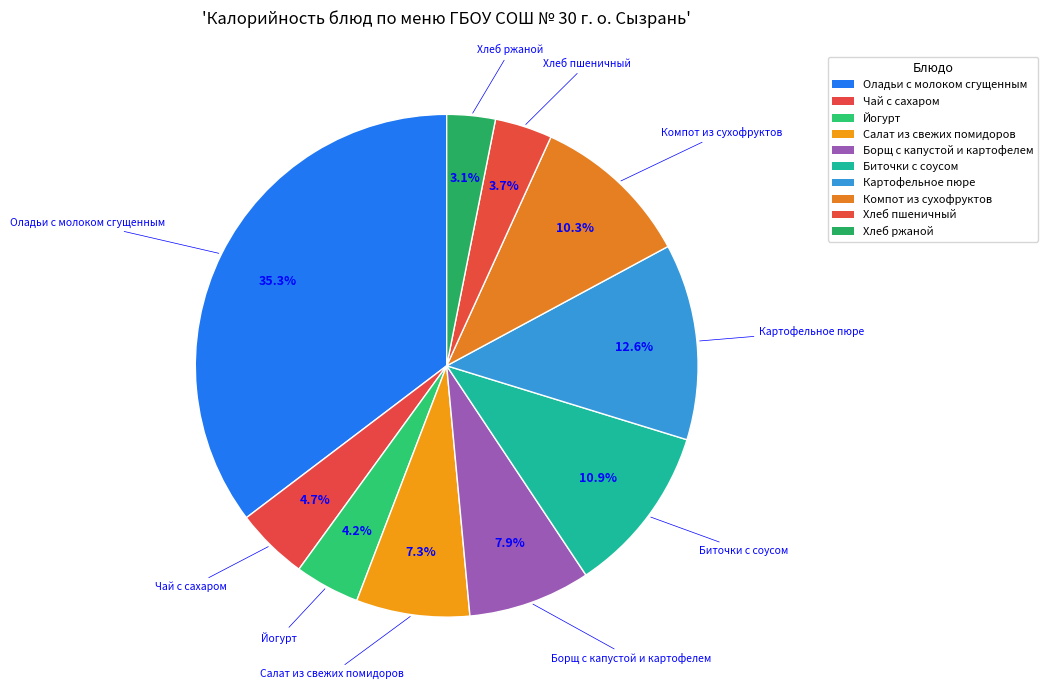

How many slices are in this pie chart?

10